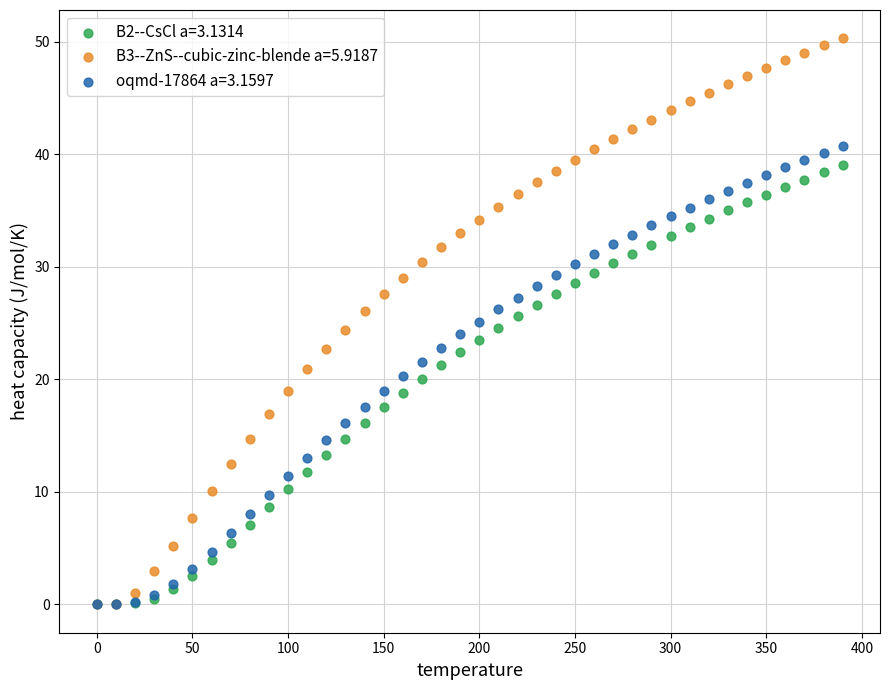

What are all the series names shown in the legend?

B2--CsCl a=3.1314, B3--ZnS--cubic-zinc-blende a=5.9187, oqmd-17864 a=3.1597